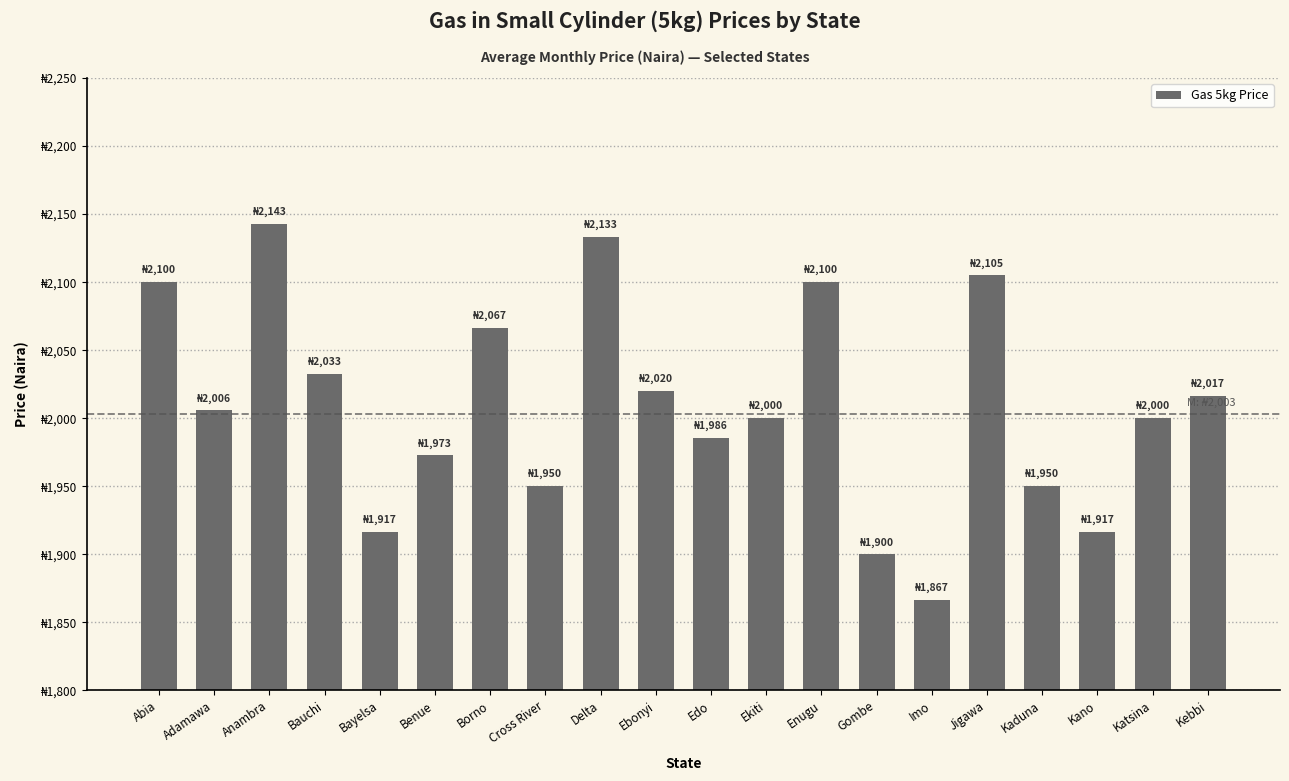

Rank the categories by value from lowest to highest.

Imo, Gombe, Kano, Bayelsa, Cross River, Kaduna, Benue, Edo, Ekiti, Katsina, Adamawa, Kebbi, Ebonyi, Bauchi, Borno, Enugu, Abia, Jigawa, Delta, Anambra